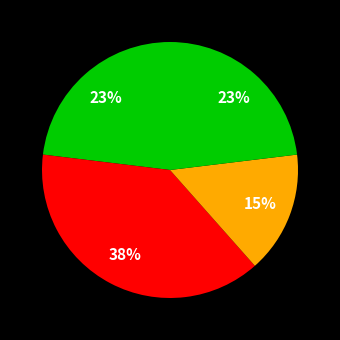

Does any single category account for the majority?

No